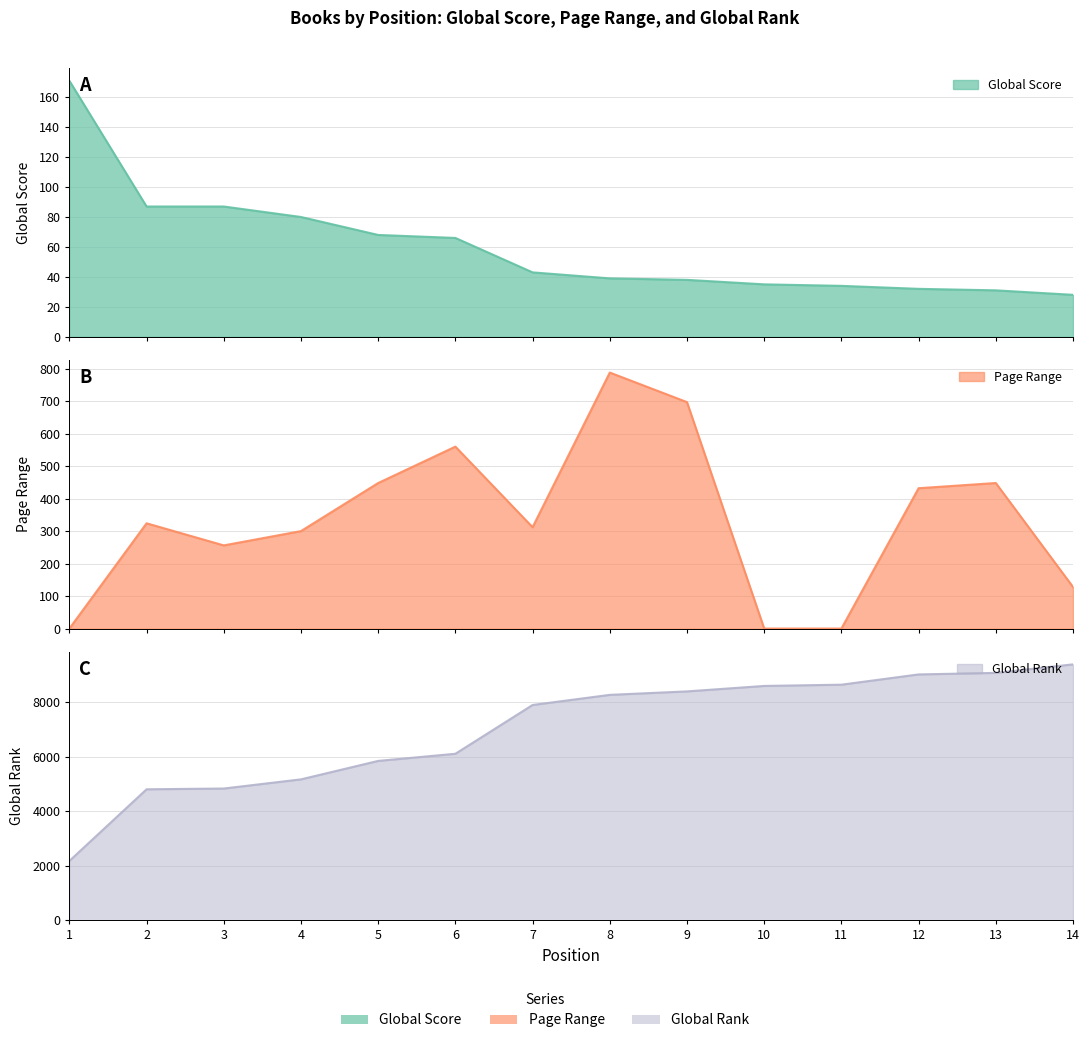

Which has a higher value, 2 or 3?

2